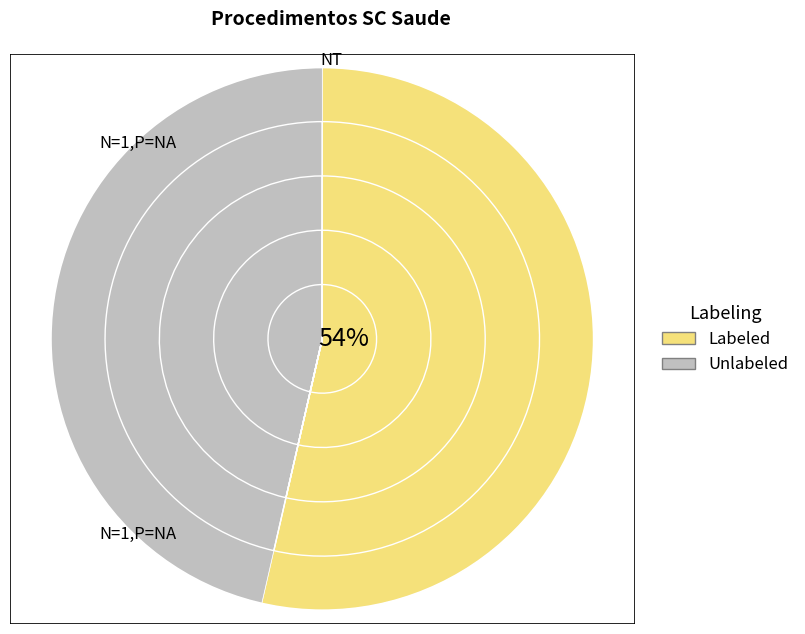

Combined, do Atendimento recem-nascido sala 1 and Atendimento recem-nascido sala 2 account for over 50%?

No